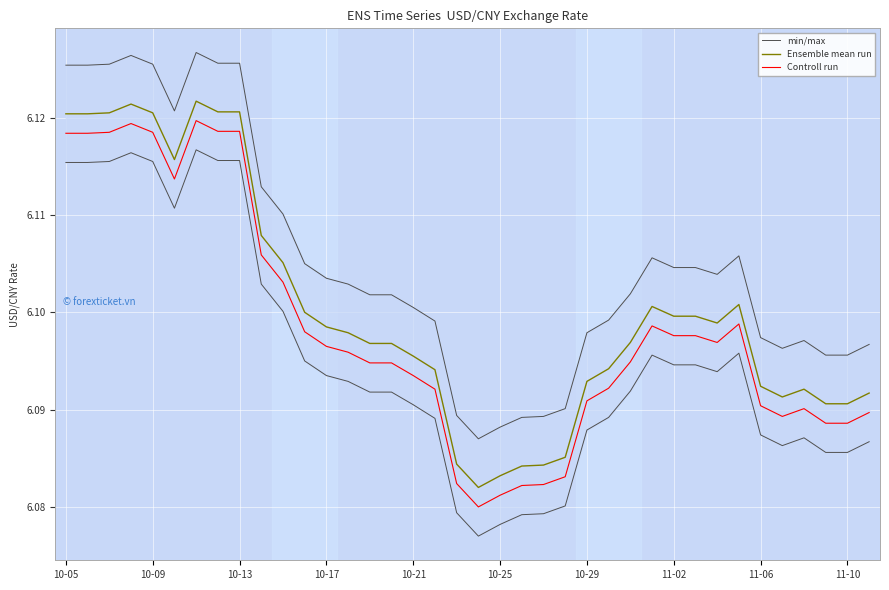

In Ensemble mean run, how many points are lower than both neighbors (excluding endpoints)?

4